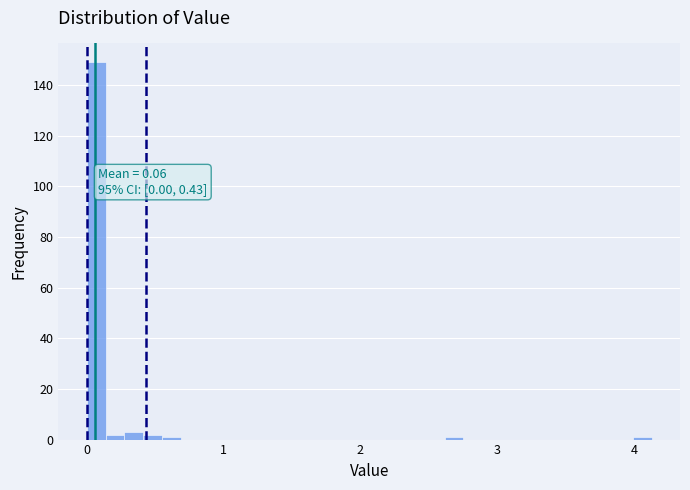

Read against the x-axis, roughly where is the centre of the tallest bar?

0.1